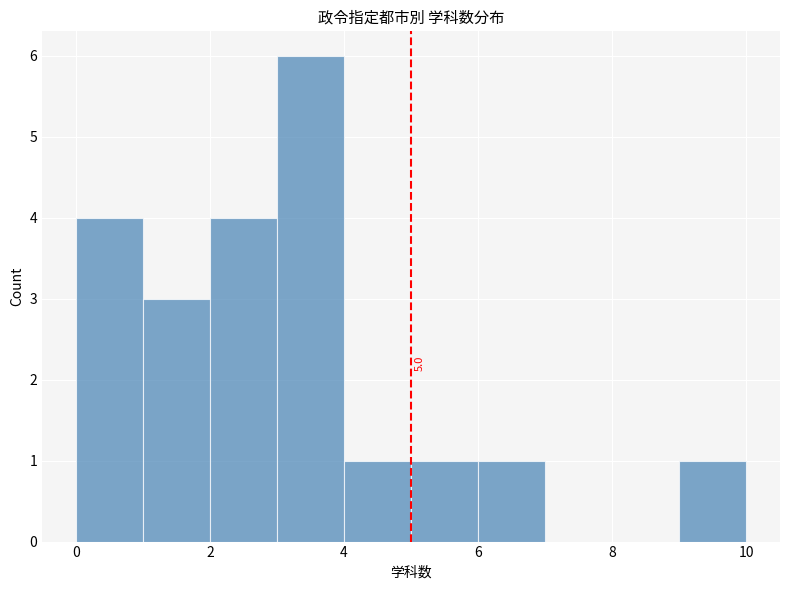

Which range on the x-axis has the tallest bar?

3 to 4